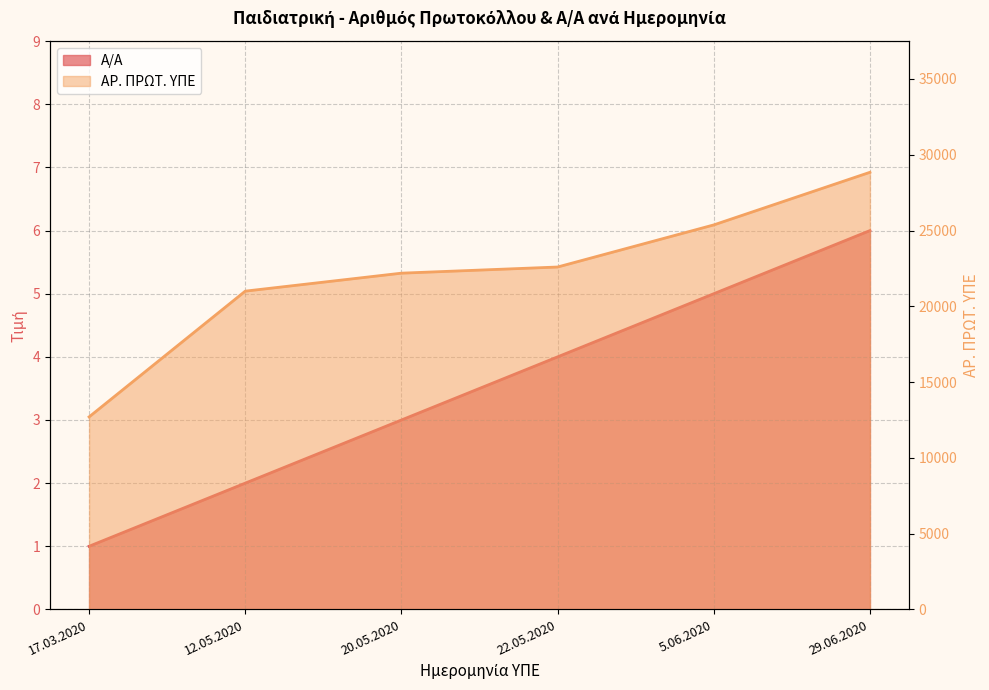

What are all the series names shown in the legend?

Α/Α, ΑΡ. ΠΡΩΤ. ΥΠΕ